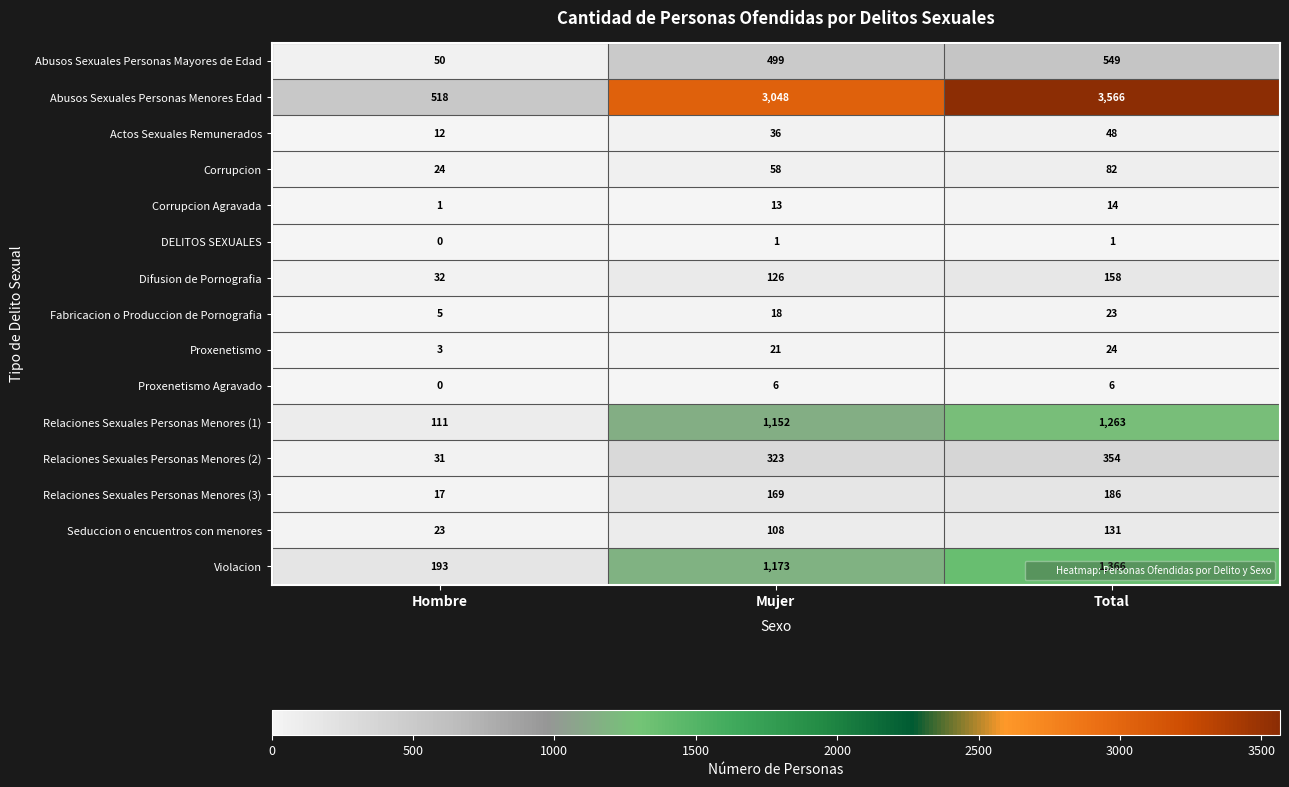

How many series are shown in this chart?

15